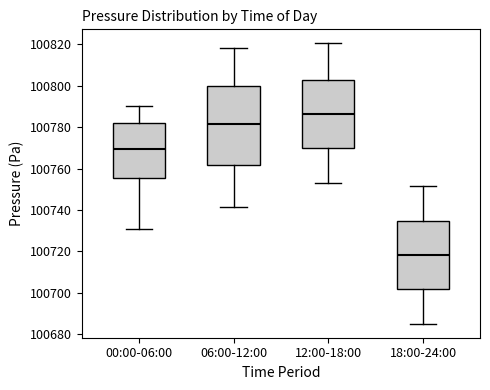

Which box has the highest median line?

12:00-18:00